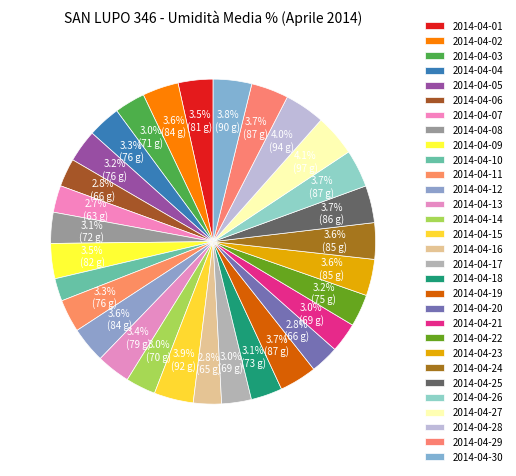

How many slices are in this pie chart?

30